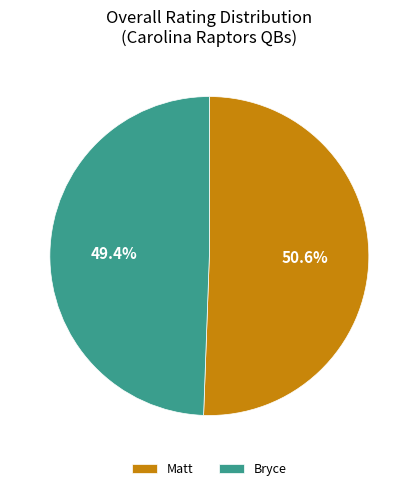

What percentage is the Bryce slice, to the nearest percent?

49%